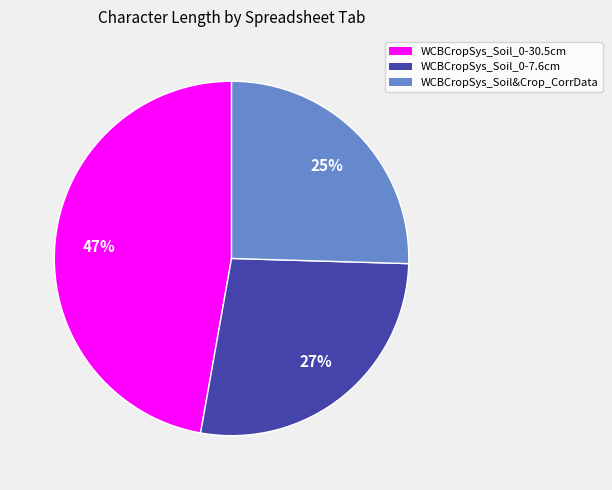

Between WCBCropSys_Soil&Crop_CorrData and WCBCropSys_Soil_0-30.5cm, which is larger?

WCBCropSys_Soil_0-30.5cm